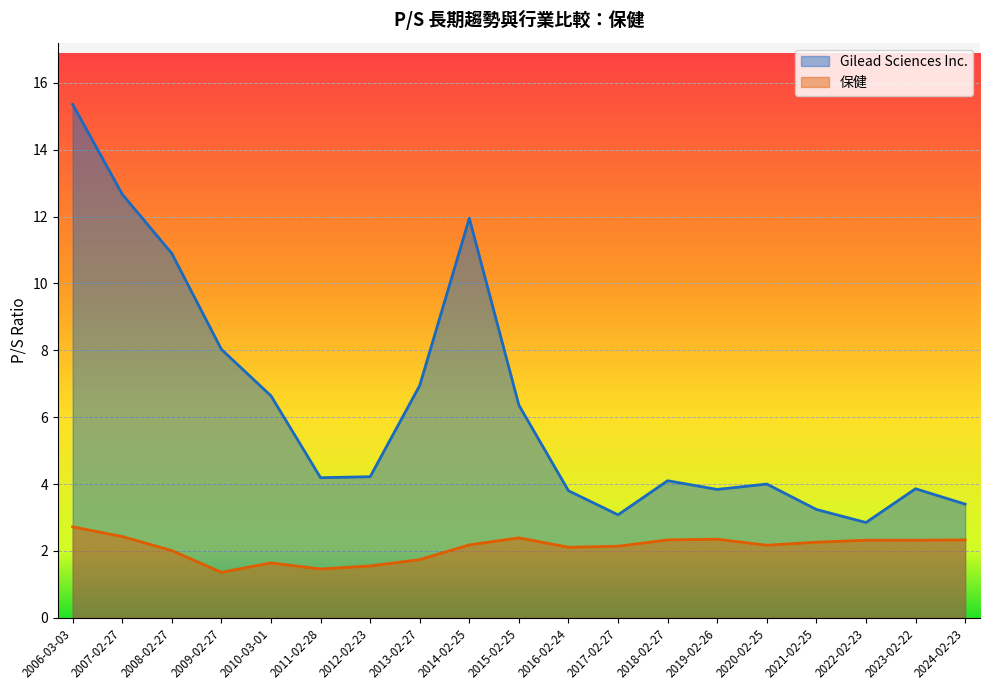

Which category has the highest value in the Gilead Sciences Inc. series?

2006-03-03